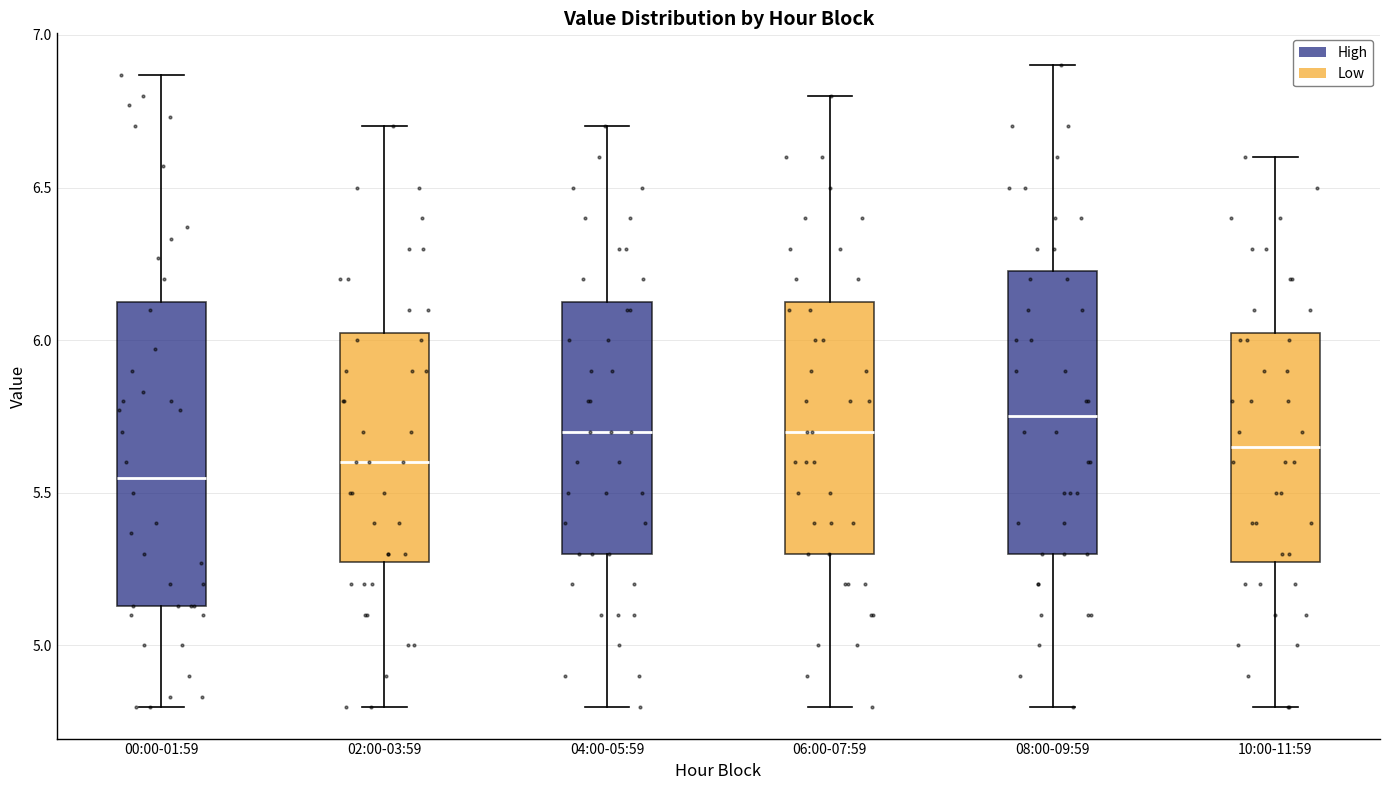

Reading left to right, read every box against the y-axis: the position of its median line, the range the box covers, and the ends of its whiskers. The values are not printed on the chart, so give them approximately, as read against the axis.

00:00-01:59: median 5.55, box 5.15 to 6.15, whiskers 4.80 to 6.85
02:00-03:59: median 5.60, box 5.30 to 6.05, whiskers 4.80 to 6.70
04:00-05:59: median 5.70, box 5.30 to 6.15, whiskers 4.80 to 6.70
06:00-07:59: median 5.70, box 5.30 to 6.15, whiskers 4.80 to 6.80
08:00-09:59: median 5.75, box 5.30 to 6.25, whiskers 4.80 to 6.90
10:00-11:59: median 5.65, box 5.30 to 6.05, whiskers 4.80 to 6.60